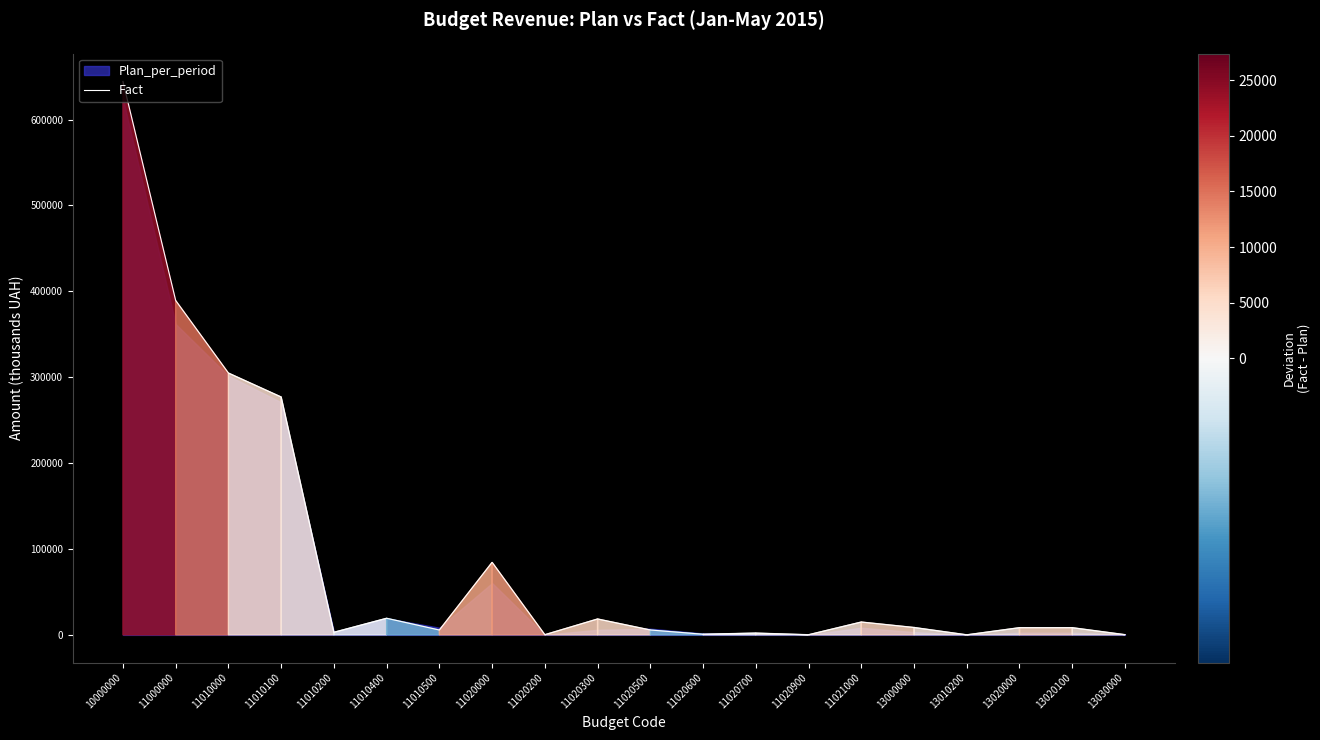

How many categories are shown in the chart?

20